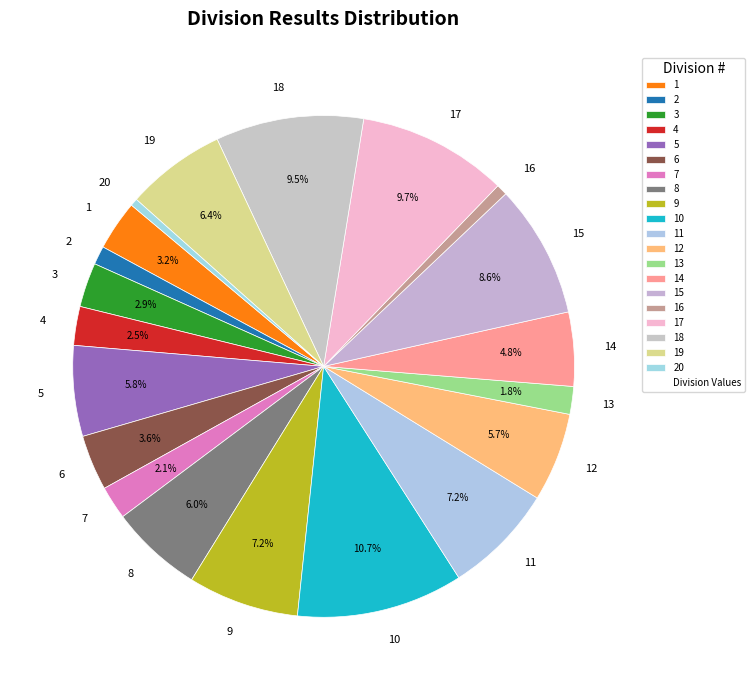

To the nearest percent, what is the difference between the 14 and 1 slice percentages?

2%